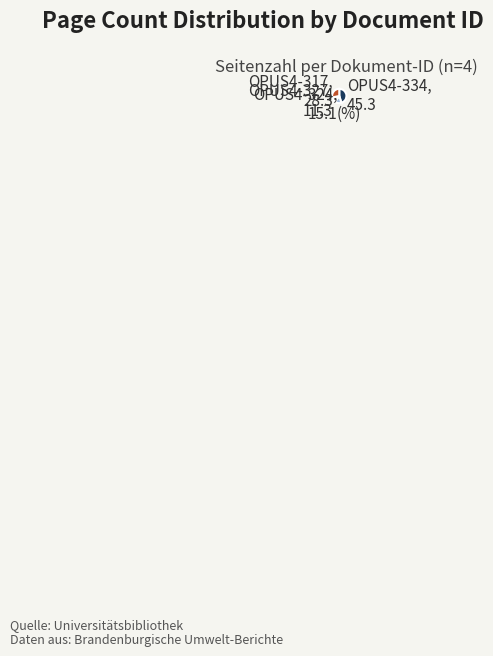

Rank the categories by value from lowest to highest.

OPUS4-327, OPUS4-324, OPUS4-317, OPUS4-334